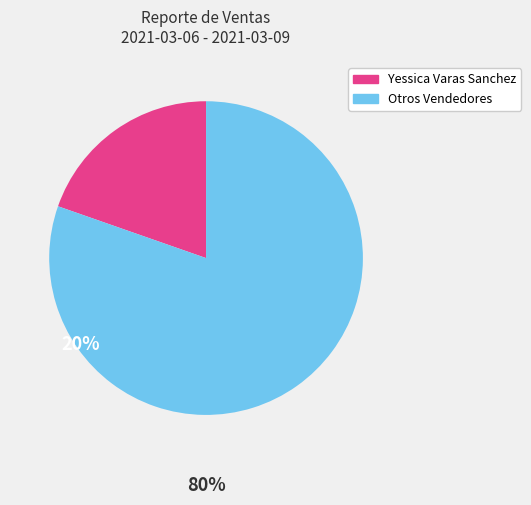

Which slice is the smallest?

Yessica Varas Sanchez